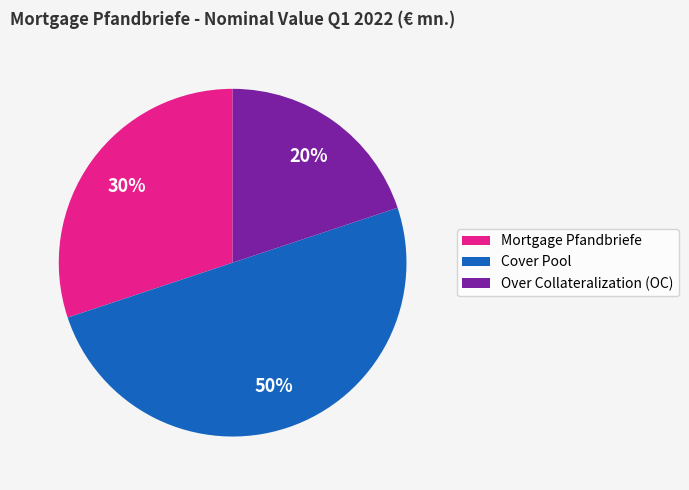

Which slice is the smallest?

Over Collateralization (OC)